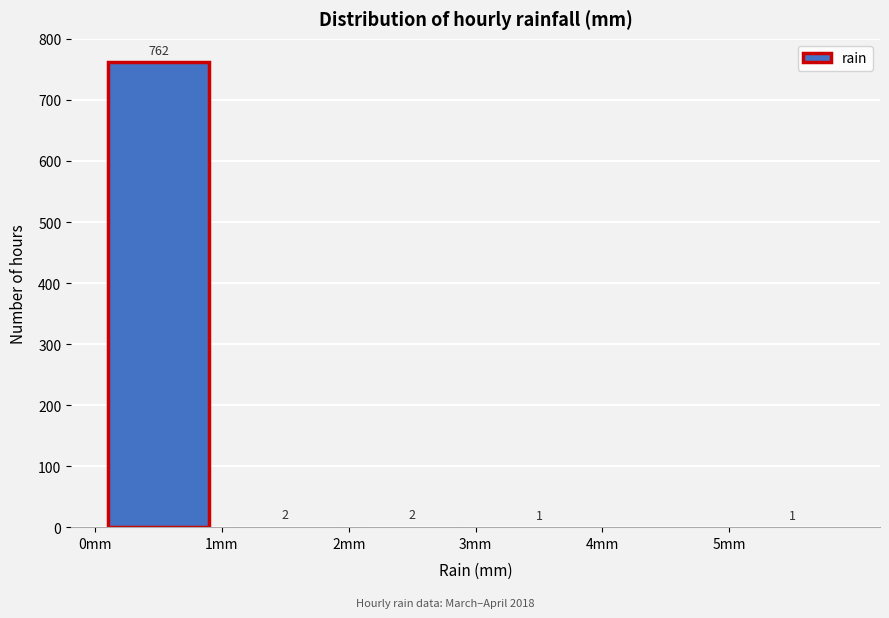

Which range on the x-axis has the tallest bar?

0 to 1